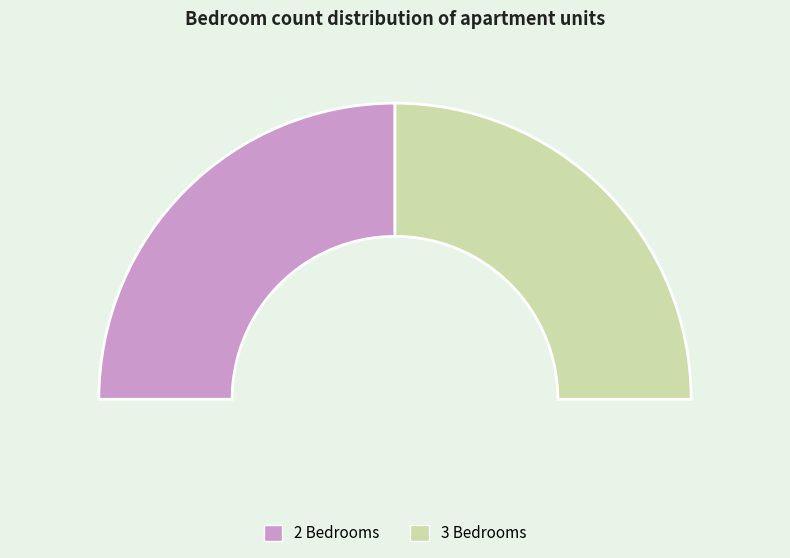

Which slice represents more than half of the pie?

2